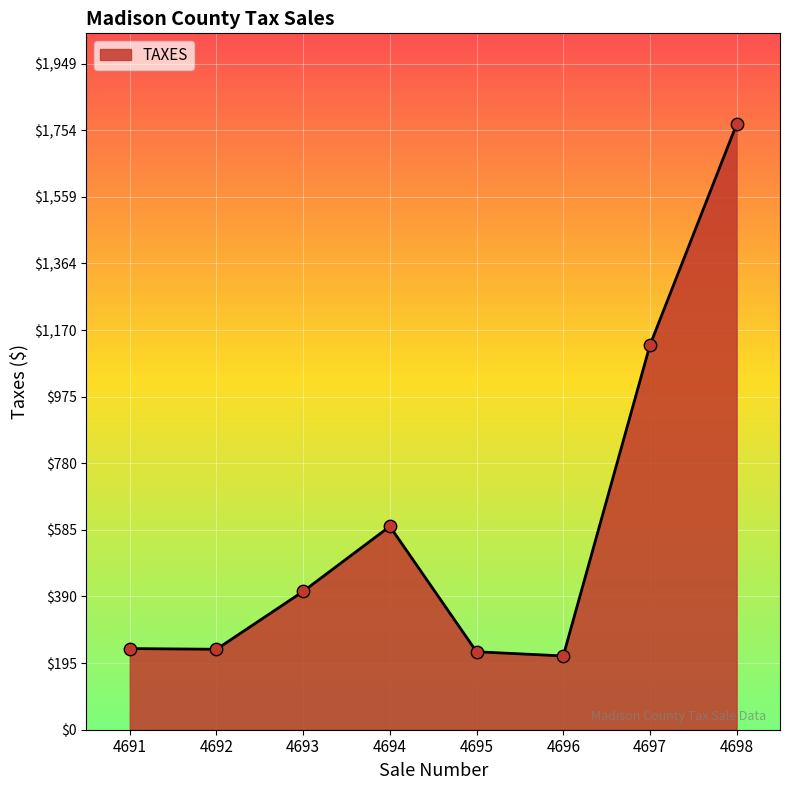

Between 4695 and 4693, which is larger?

4693